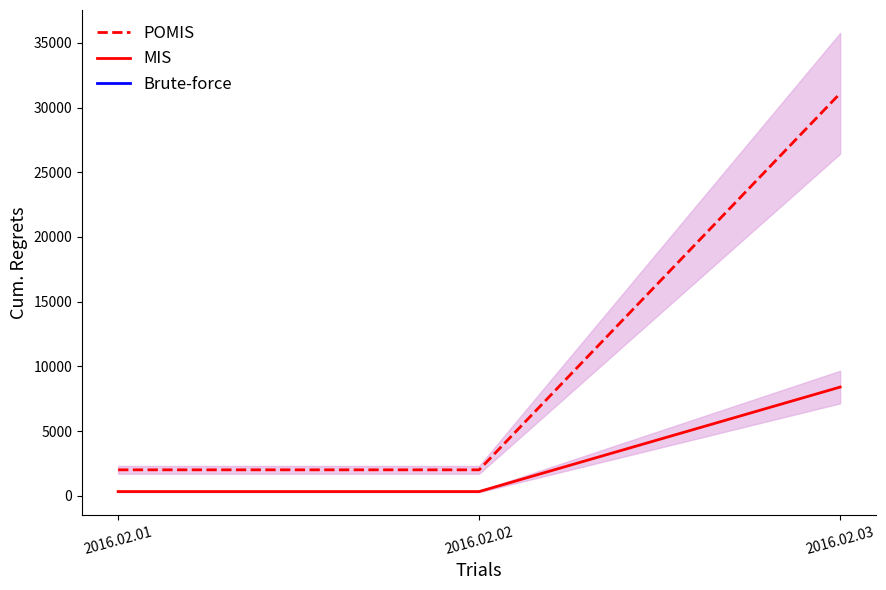

What are all the series names shown in the legend?

POMIS, MIS